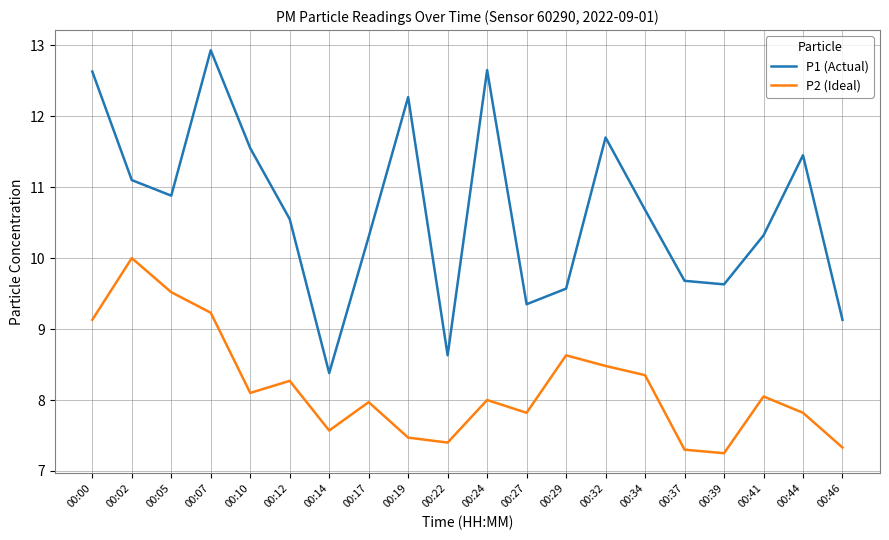

The P2 (Ideal) series shows 7.5 at 00:19. True or false?

True